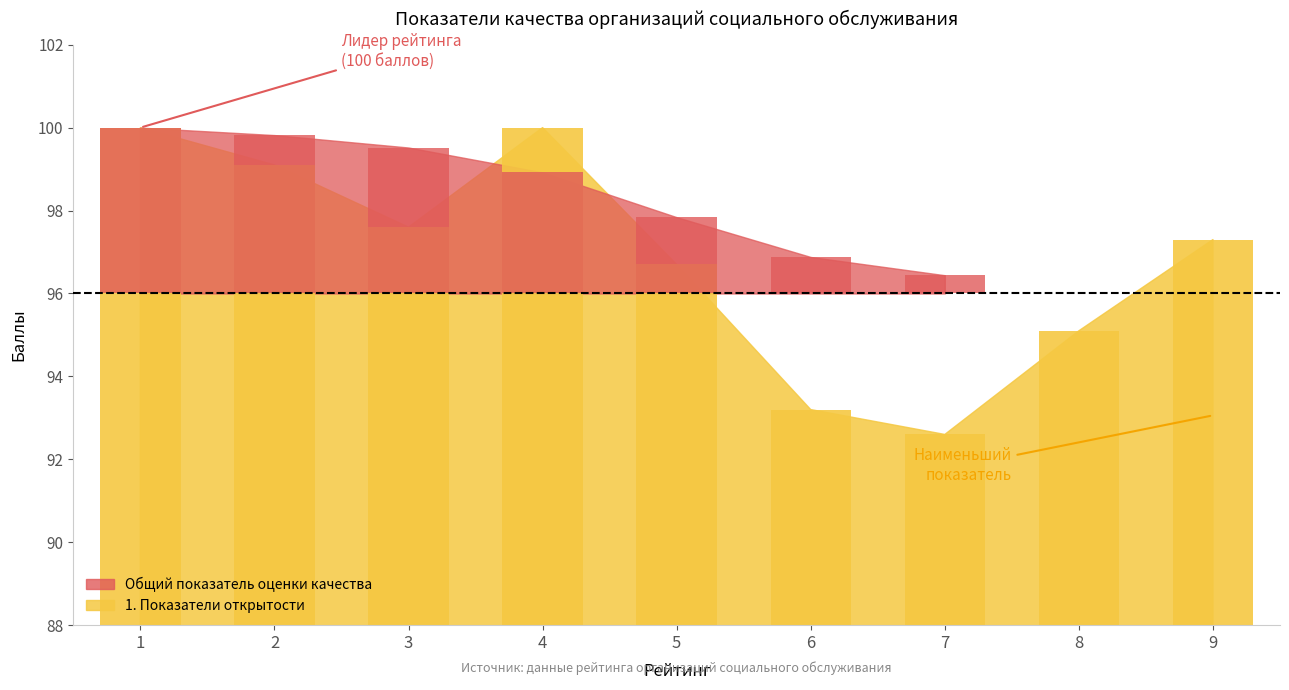

True or false: the data shows 64.6 at 4.

False